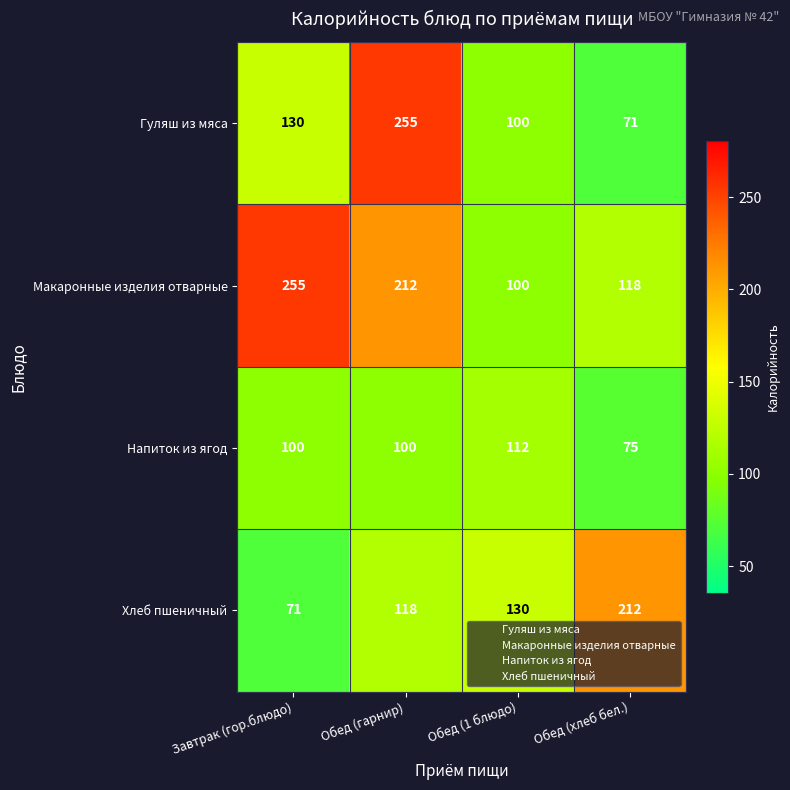

What is the smallest value displayed?

71